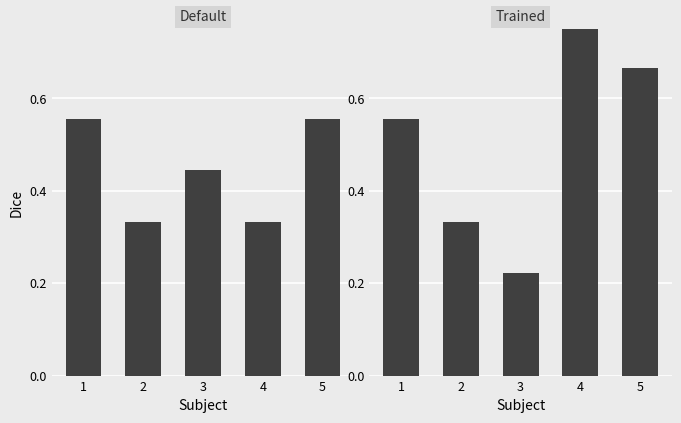

True or false: Uk.30_panel1 has a value of 0.4 at 3.

True